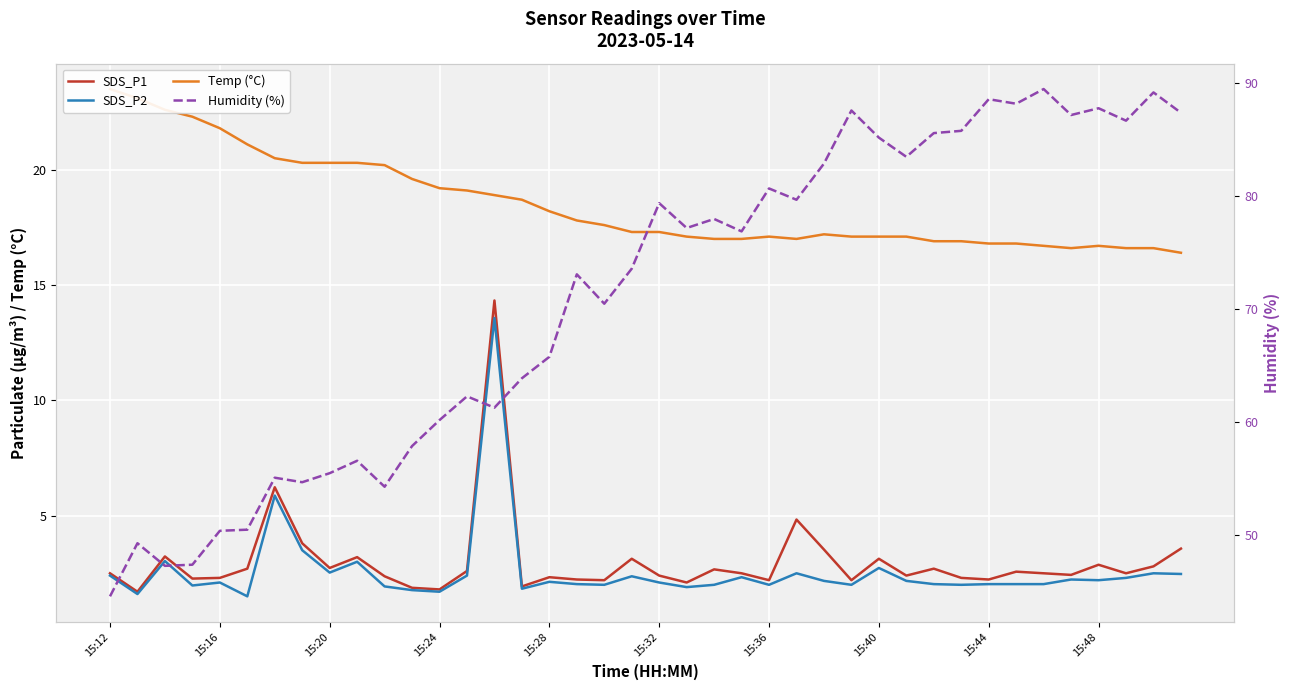

What are all the series names shown in the legend?

SDS_P1, SDS_P2, Temp (°C), Humidity (%)